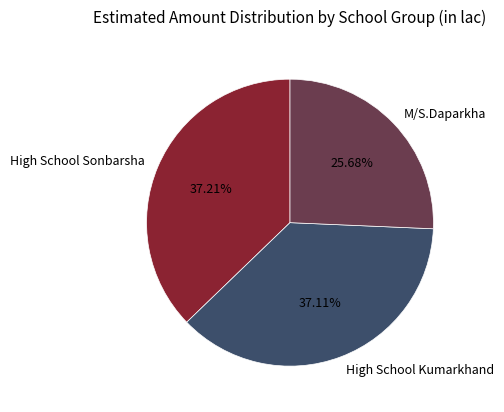

Which slice is the smallest?

M/S.Daparkha